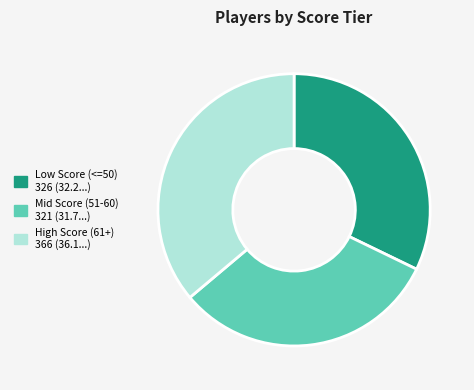

Does any single category account for the majority?

No